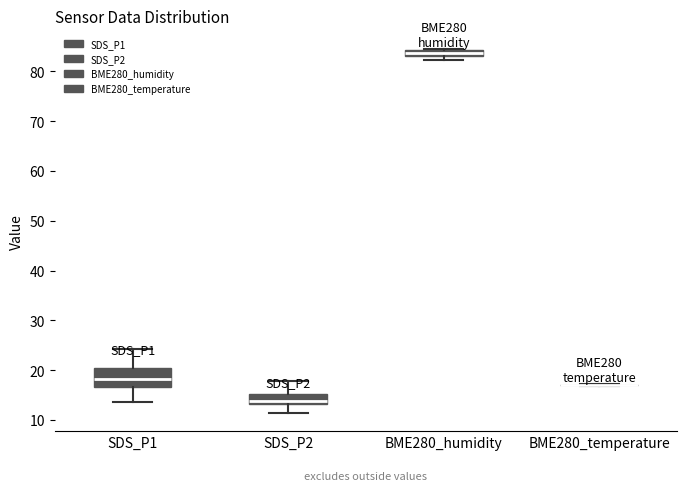

Which box is the tallest, from its lower edge to its upper edge?

SDS_P1